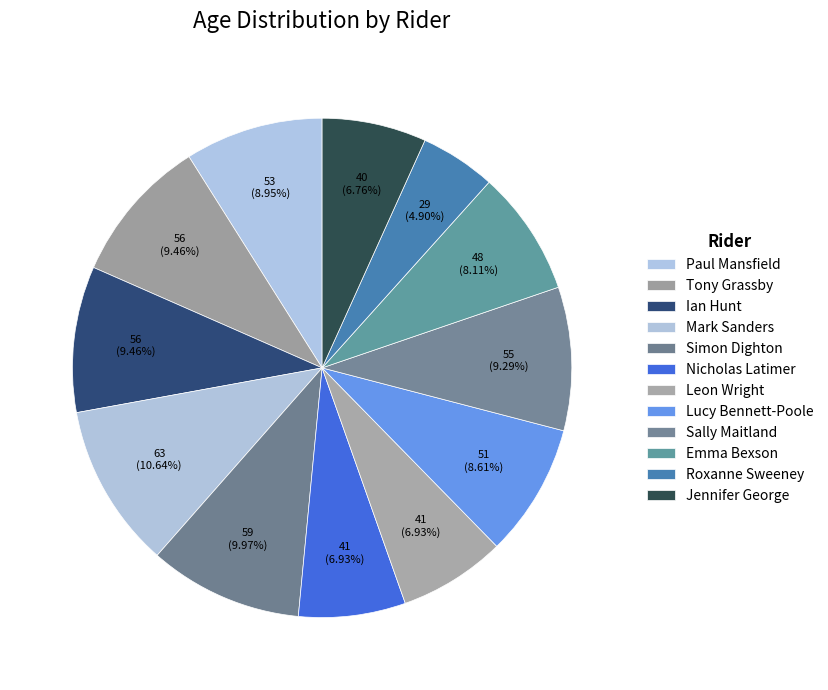

True or false: Mark Sanders accounts for 16% of the total.

False